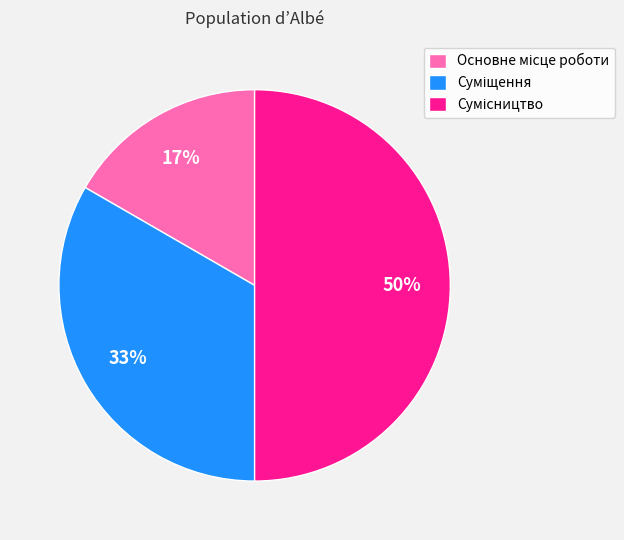

To the nearest percent, what is the difference between the largest and smallest slice percentages?

33%